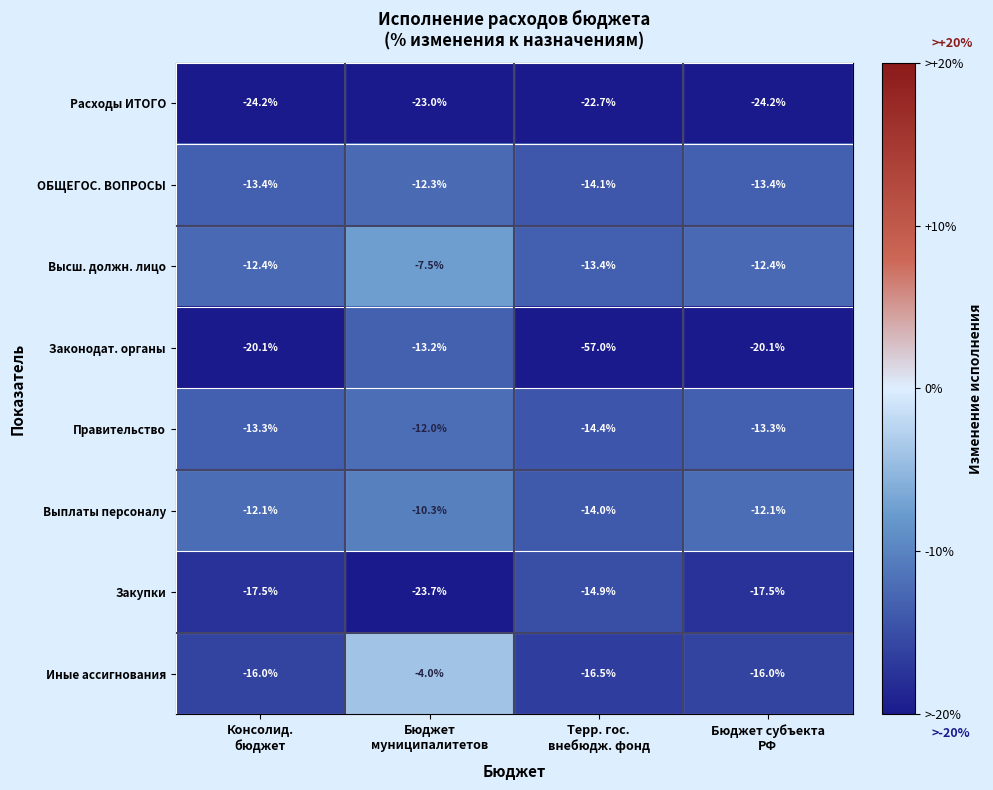

Which series has the largest total across all categories?

Высш. должн. лицо